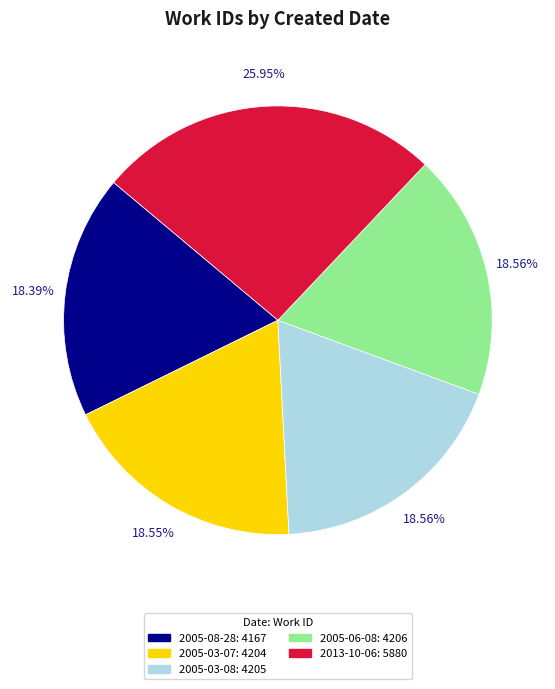

Count the number of slices in the pie.

5